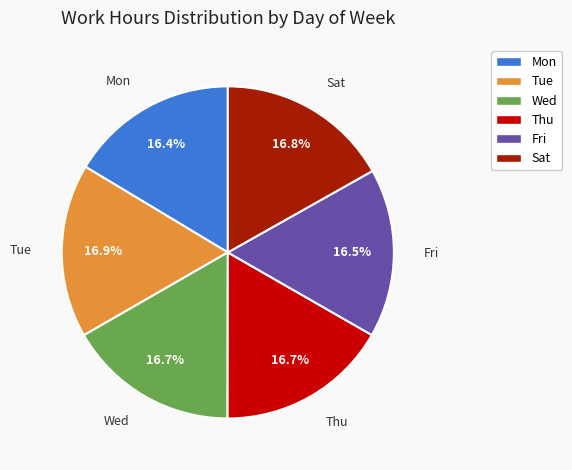

Approximately how many times larger is the value at Mon compared to Thu?

1.0